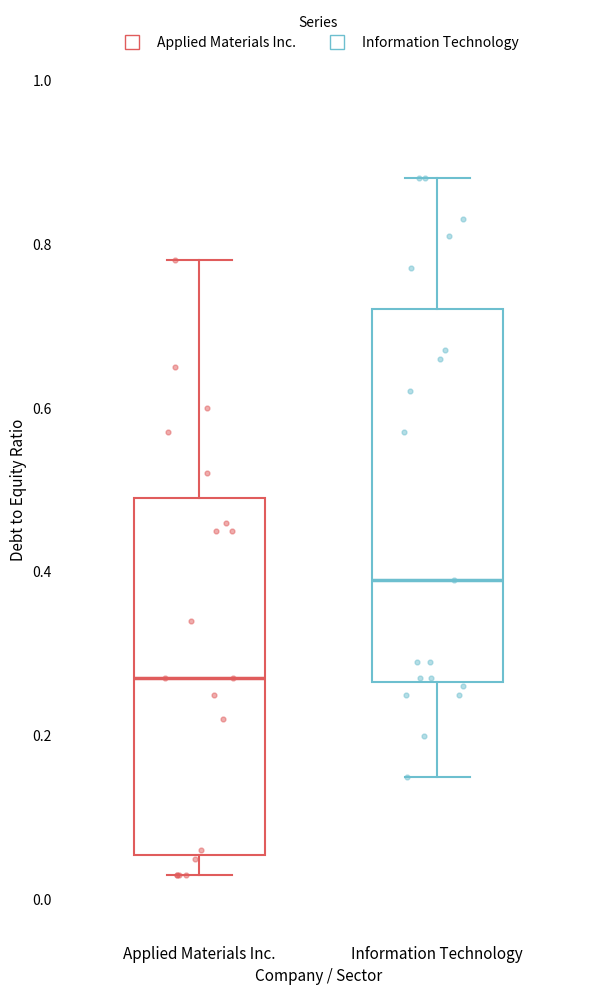

Reading left to right, transcribe this box plot: for each box, give where its median line is, the range the box spans, and where its two whiskers end, as read against the y-axis. The values are not printed on the chart, so give them approximately, as read against the axis.

Applied Materials Inc.: median 0.28, box 0.06 to 0.50, whiskers 0.04 to 0.78
Information Technology: median 0.40, box 0.26 to 0.72, whiskers 0.16 to 0.88